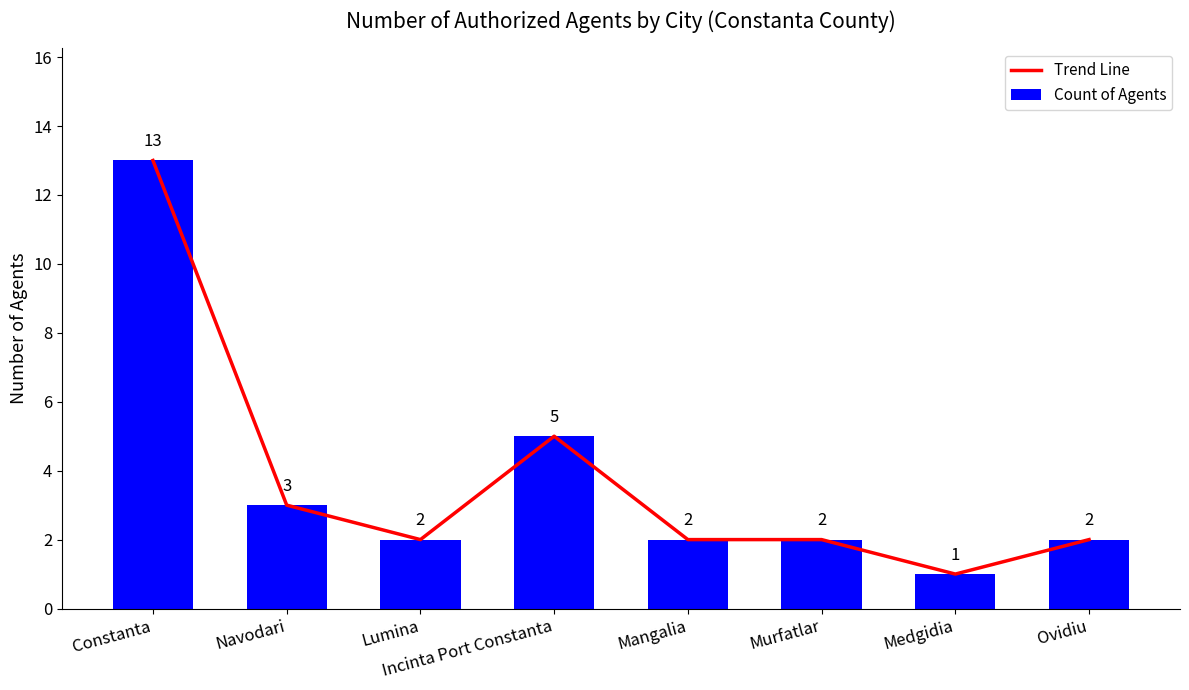

Which series has the largest range (max minus min)?

Trend Line